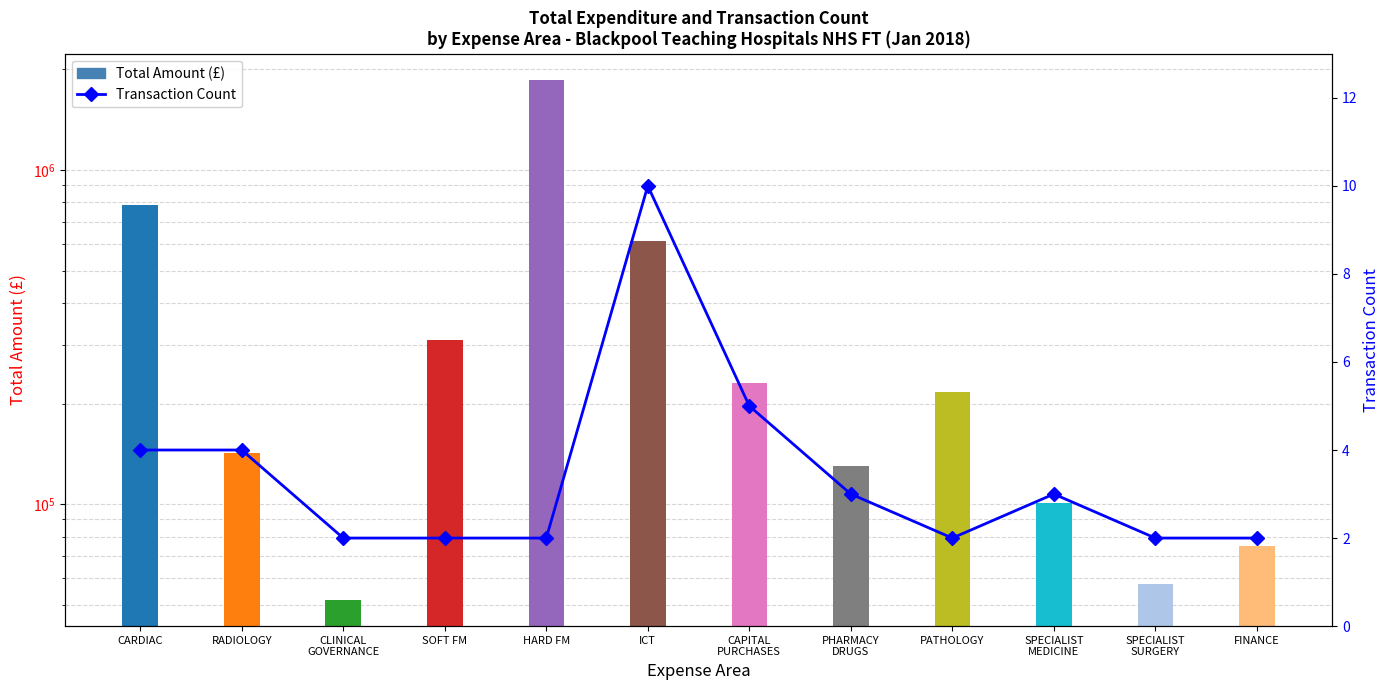

Between PHARMACY
DRUGS and CARDIAC, which is larger?

CARDIAC